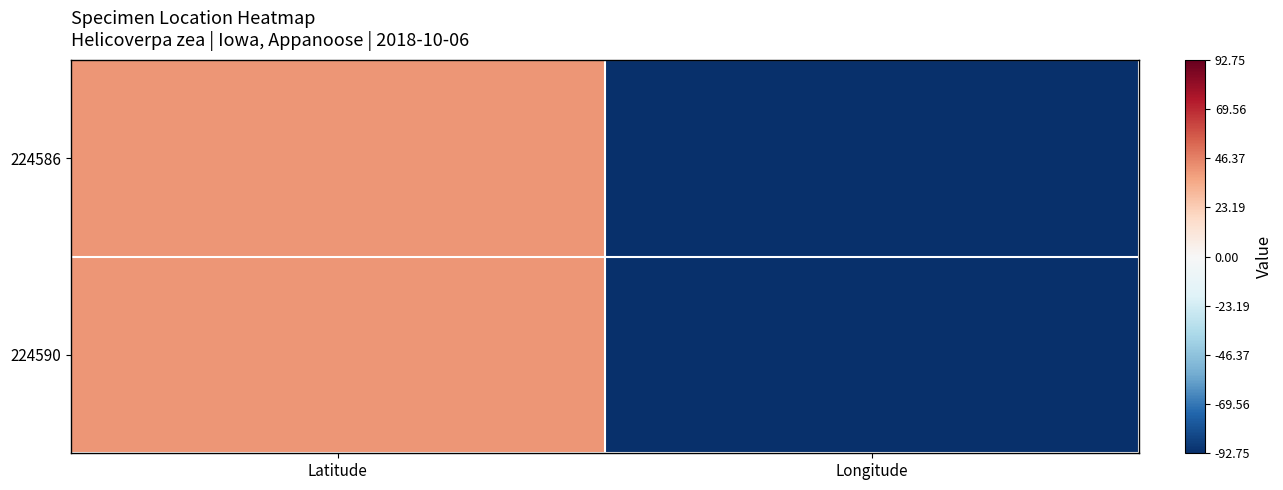

Reading left to right, transcribe all the data shown in this chart.

224586: Latitude=40.8	Longitude=-92.7
224590: Latitude=40.8	Longitude=-92.7